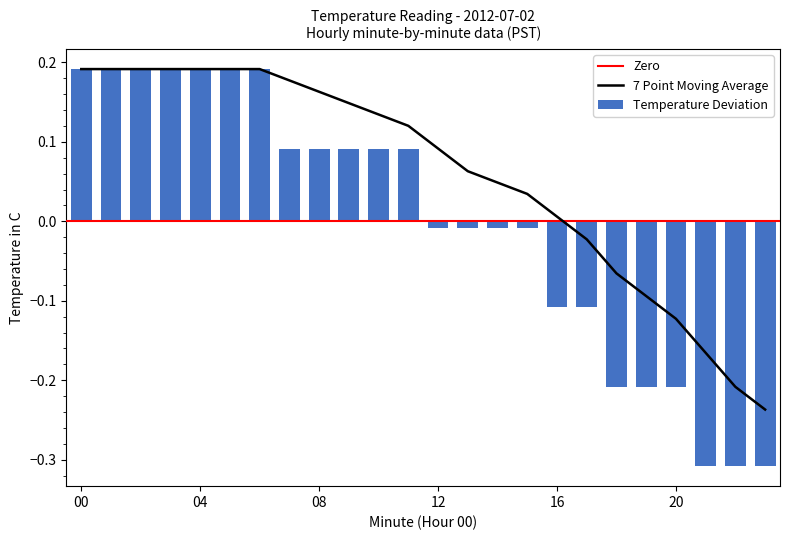

True or false: the data shows 0.3 at 3.

False